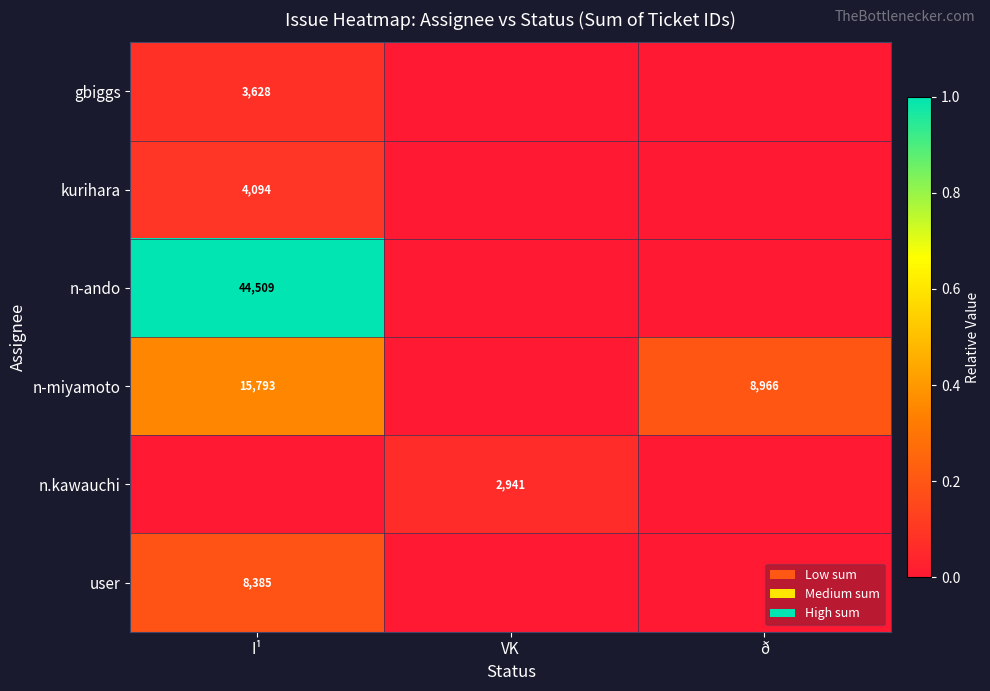

Which has a higher value, VK or I¹?

I¹